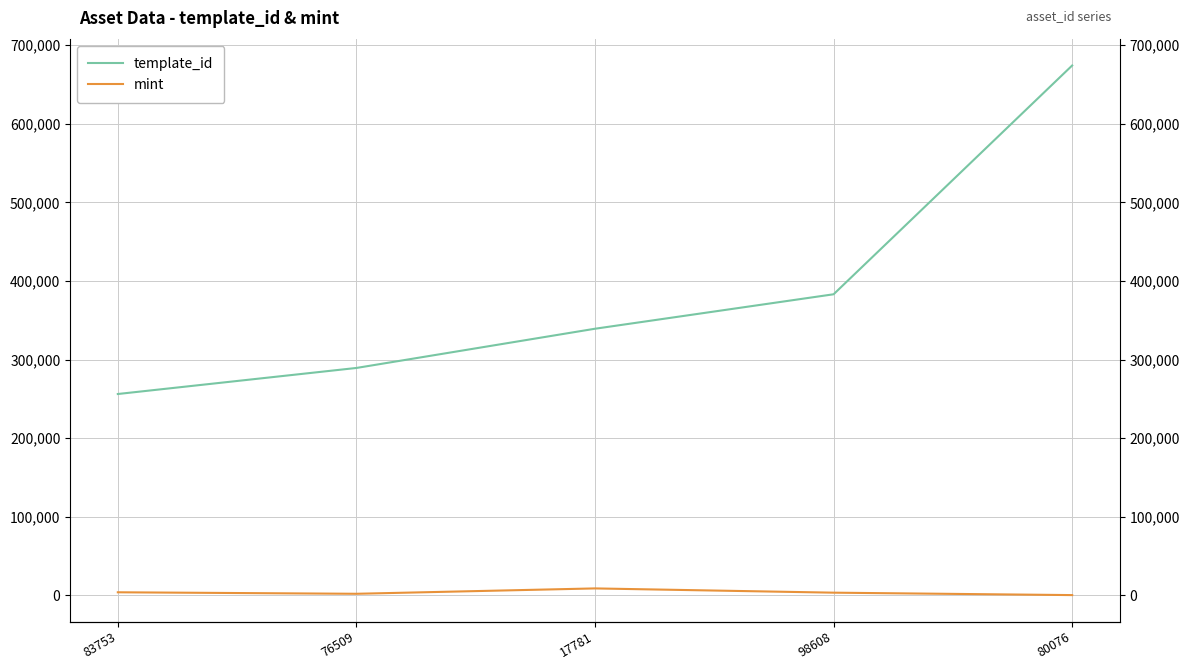

True or false: template_id has a value of 79070 at 83753.

False